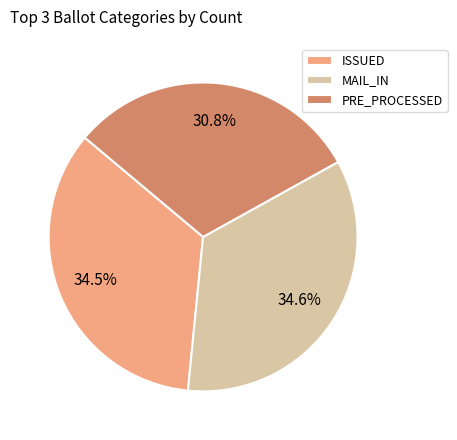

How many segments does this pie chart have?

3